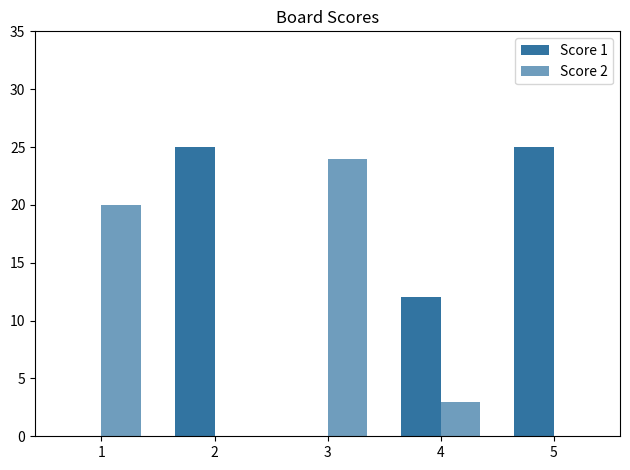

Which series has the largest total across all categories?

Score 1